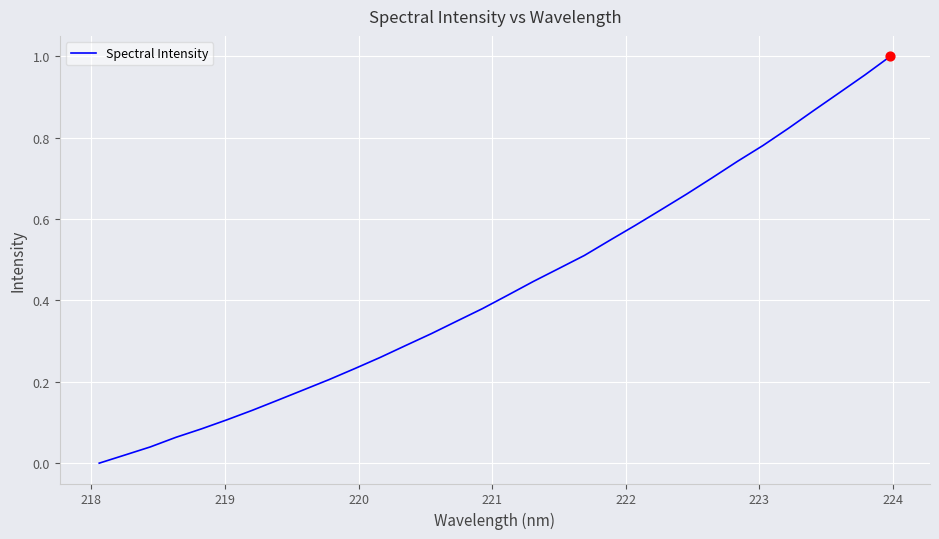

How many lines are shown in the chart?

1